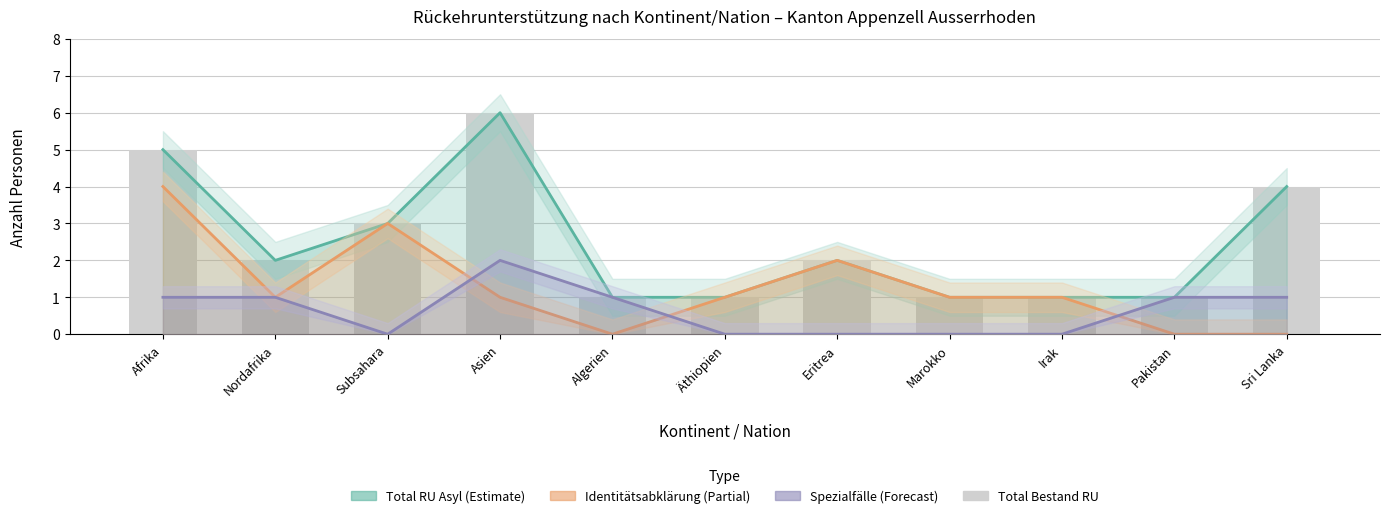

What are all the series names shown in the legend?

Total RU Asyl (Estimate), Identitätsabklärung (Partial), Spezialfälle (Forecast), Total Bestand RU